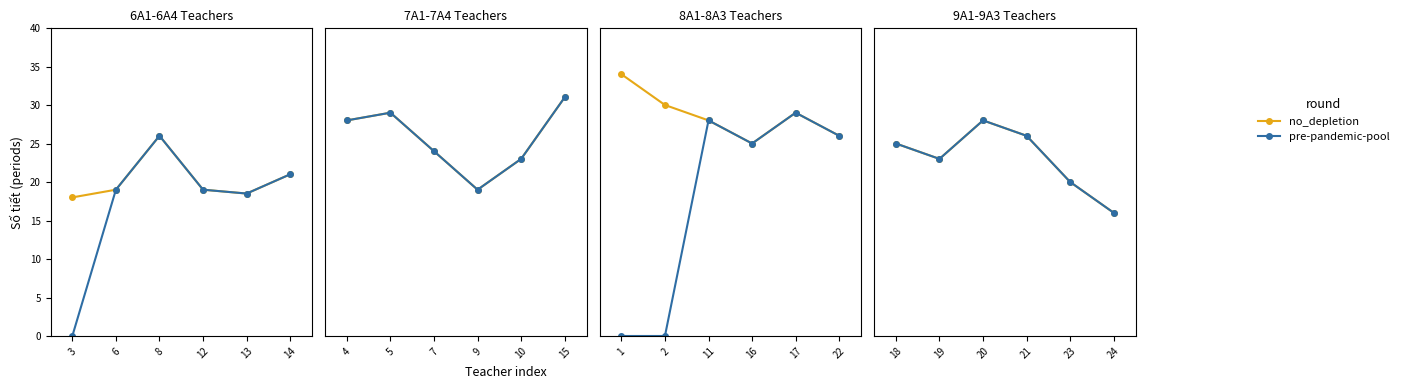

How many interior local peaks does the pre-pandemic-pool series have?

1